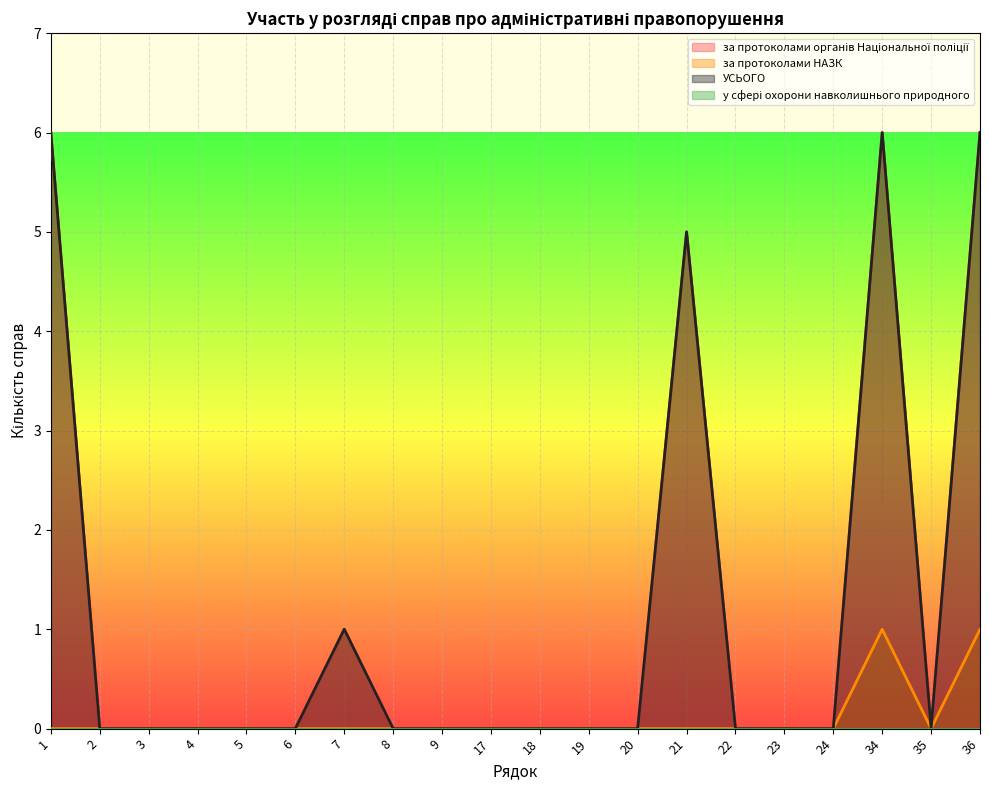

What is the spread (max minus min) of values at 21?

5